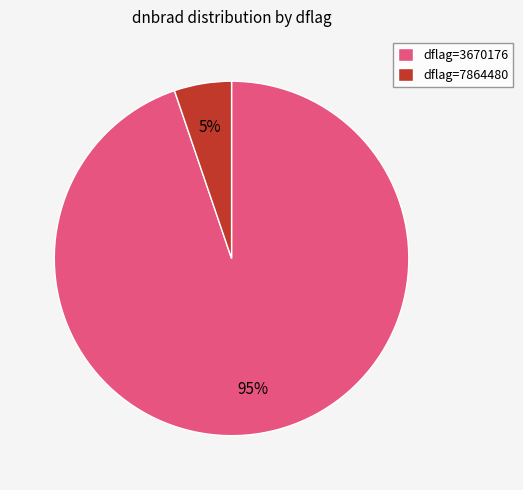

Is there a majority slice in this chart?

Yes